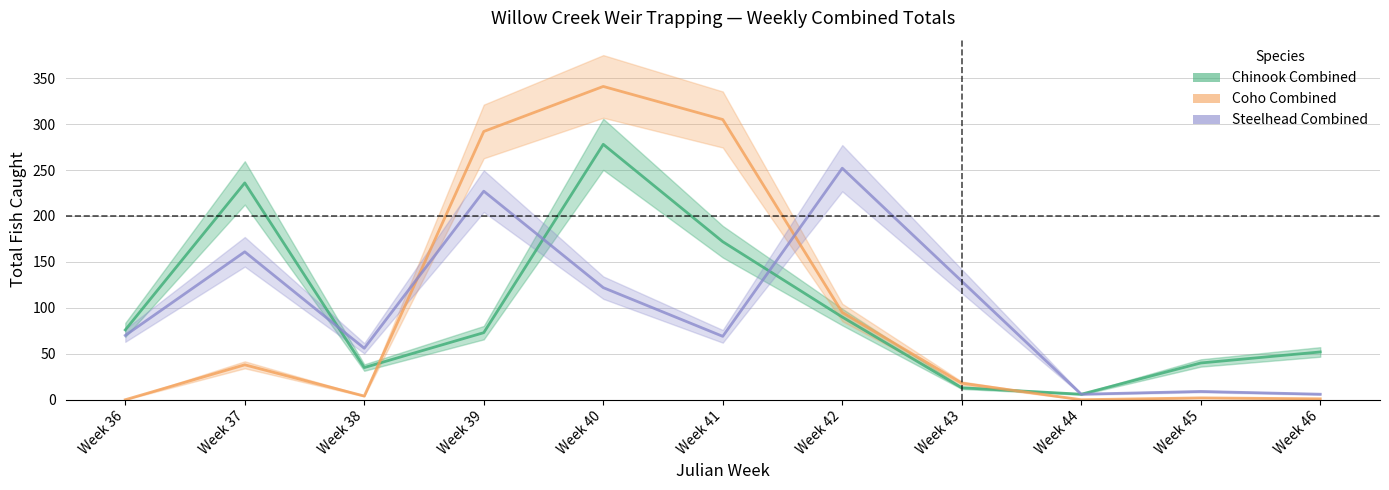

Reading right to left, transcribe all the data shown in this chart.

Chinook Combined: Week 46=52	Week 45=40	Week 44=6	Week 43=13	Week 42=90	Week 41=172	Week 40=278	Week 39=73	Week 38=35	Week 37=236	Week 36=76
Coho Combined: Week 46=1	Week 45=2	Week 44=0	Week 43=18	Week 42=95	Week 41=305	Week 40=341	Week 39=292	Week 38=4	Week 37=38	Week 36=0
Steelhead Combined: Week 46=6	Week 45=9	Week 44=6	Week 43=129	Week 42=252	Week 41=69	Week 40=122	Week 39=227	Week 38=56	Week 37=161	Week 36=70